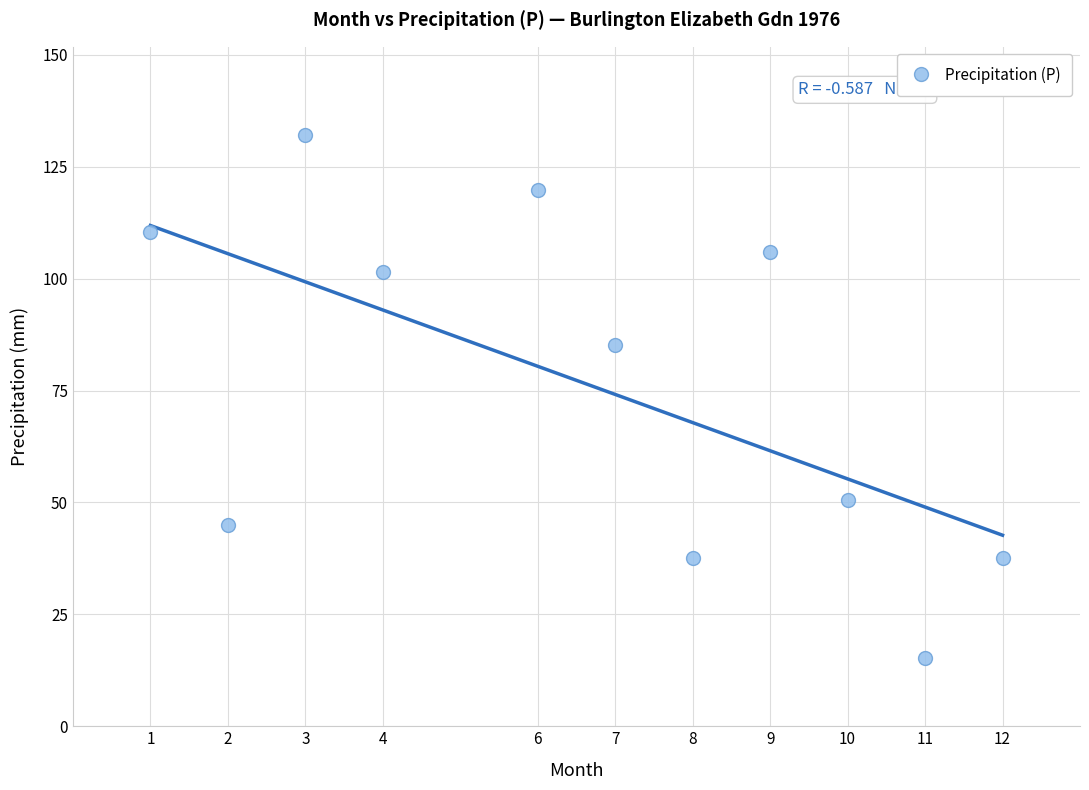

What Y value in the scatter plot is closest to 73?

85.2